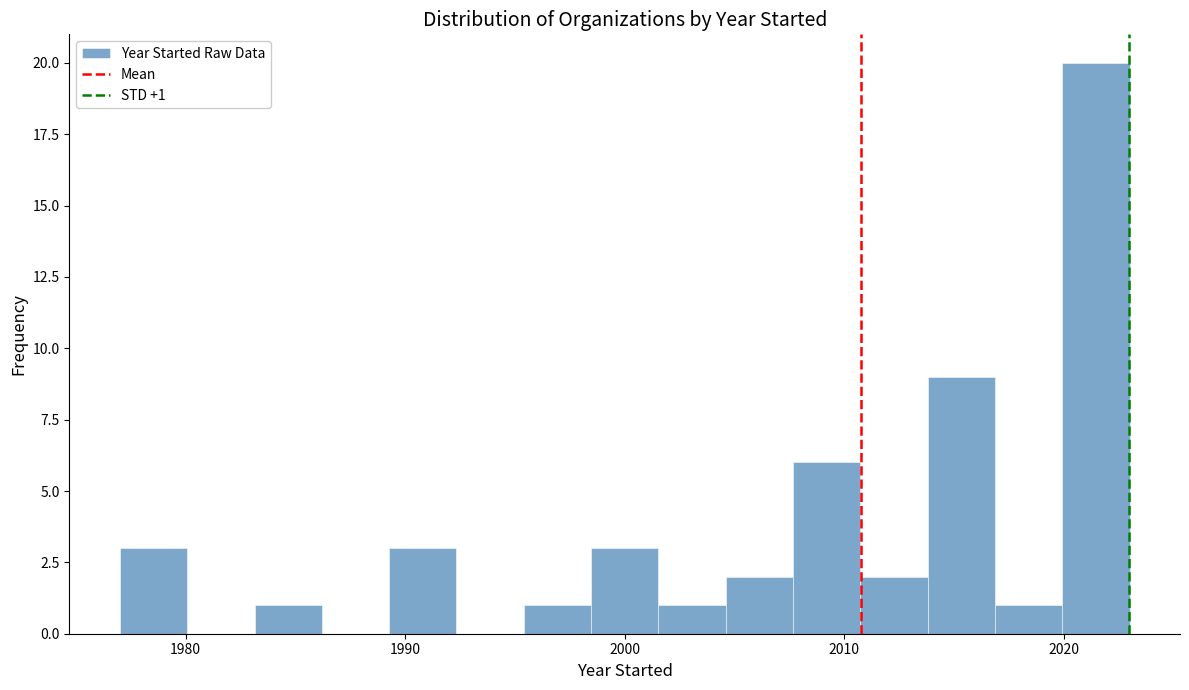

Read against the x-axis, roughly where is the centre of the tallest bar?

2021